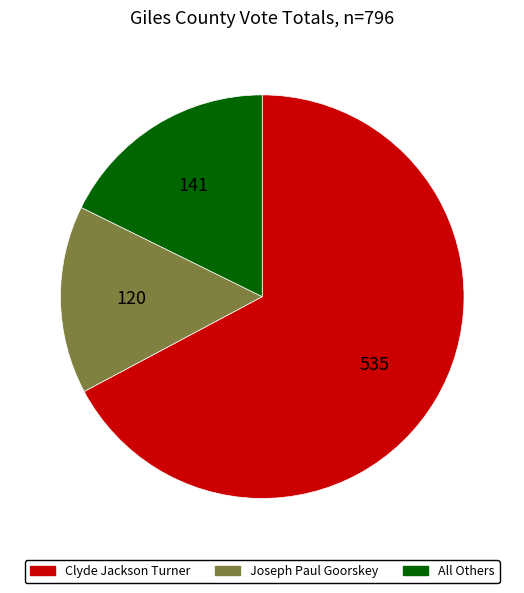

Is there a majority slice in this chart?

Yes